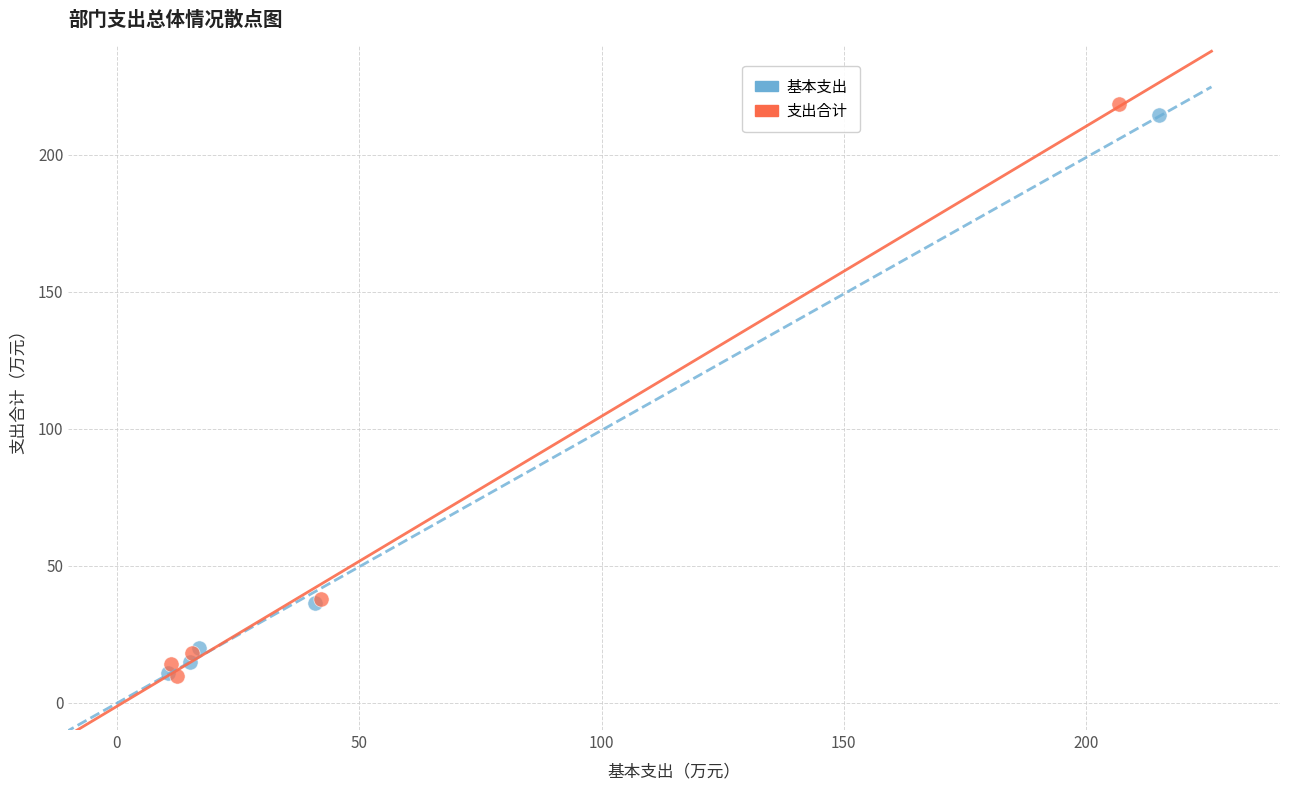

What are all the series names shown in the legend?

基本支出, 支出合计